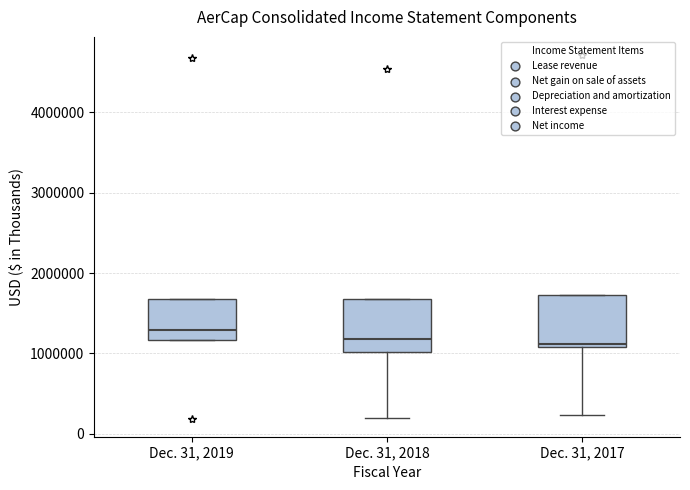

Where is the lower edge of the box for Dec. 31, 2019 on the y-axis? The values are not printed on the chart, so give them approximately, as read against the axis.

1200000